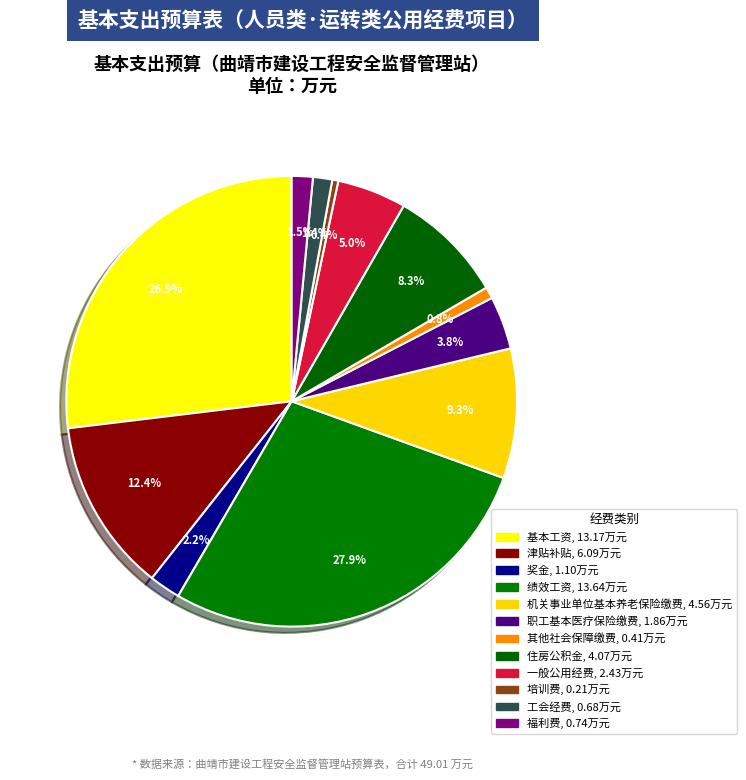

Combined, do 培训费 and 机关事业单位基本养老保险缴费 account for over 50%?

No